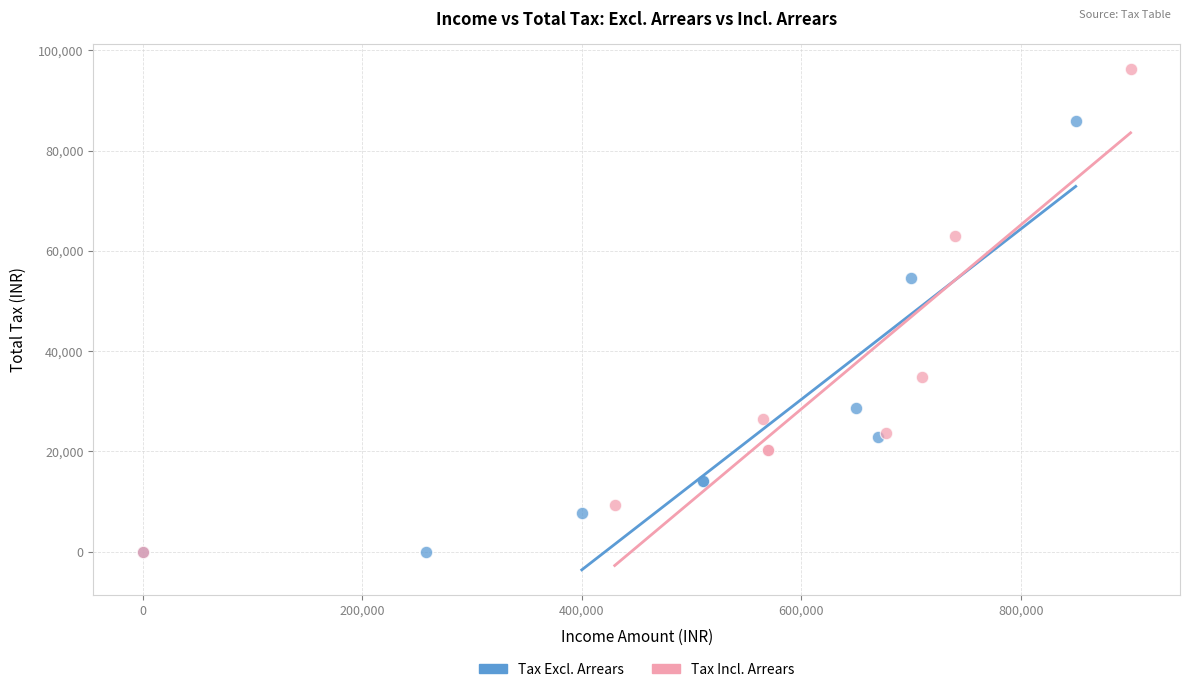

Which series has the widest spread of Y values?

Tax Incl. Arrears